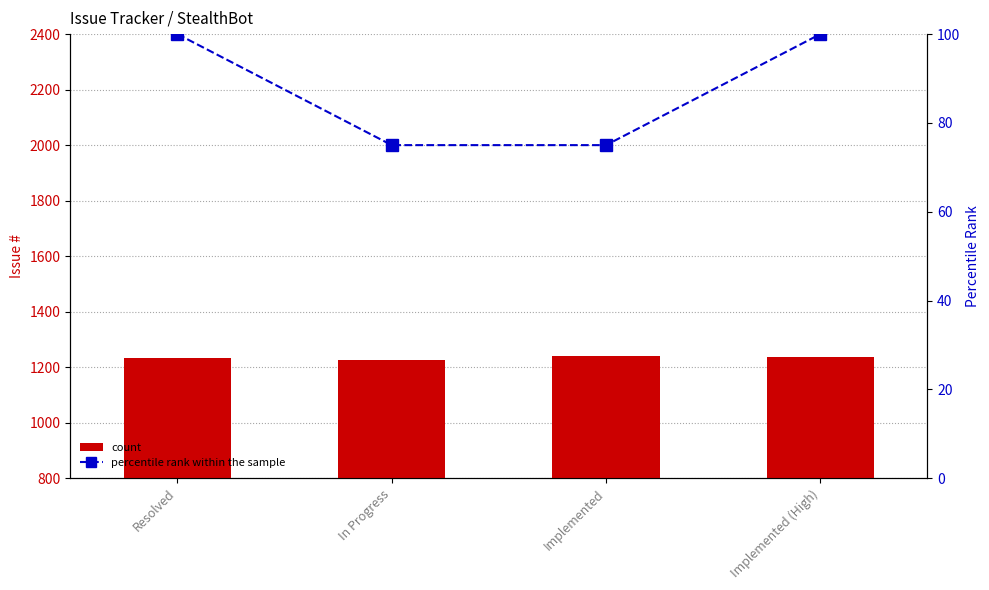

What is the label of the 2nd bar from the left?

In Progress